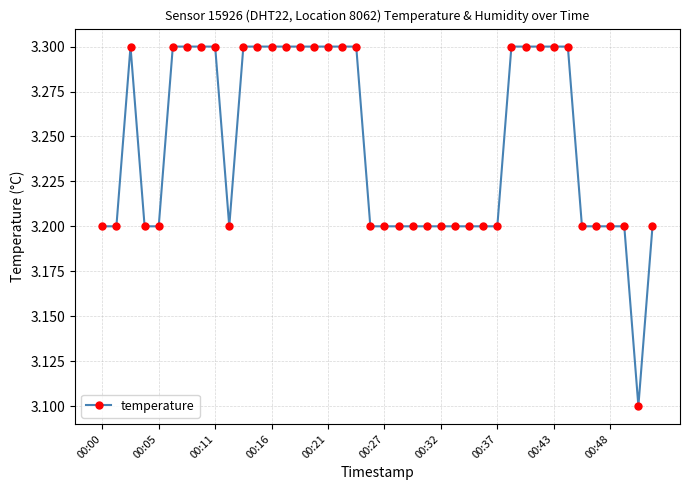

Count the values in the range 3 to 4.

40